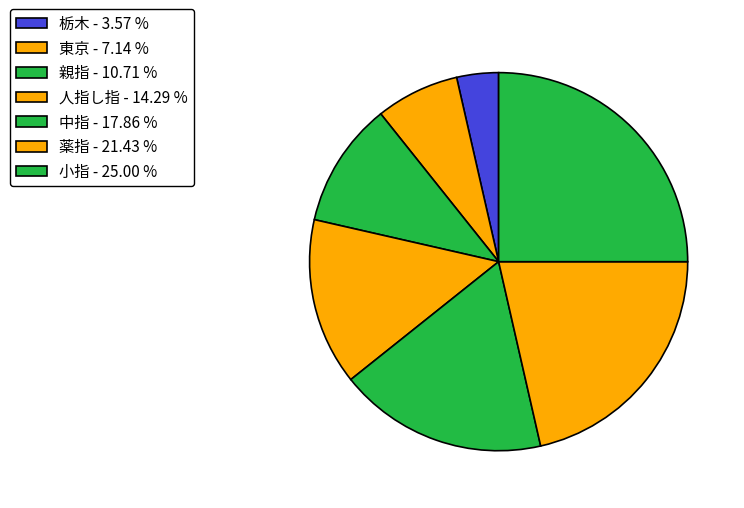

Is there any slice that represents more than half of the pie?

No